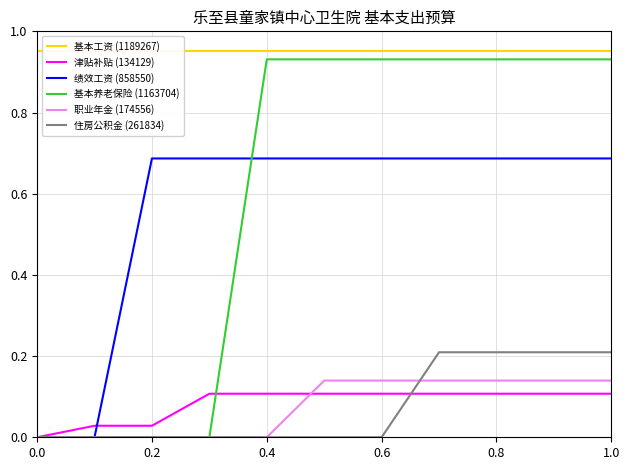

The value of 基本养老保险 (1163704) at 0.4 is 1.2. True or false?

False